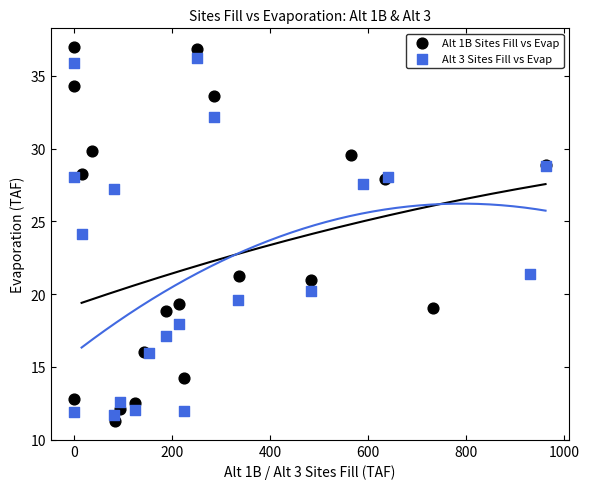

Which series contains the highest Y value?

Alt 1B Sites Fill vs Evap